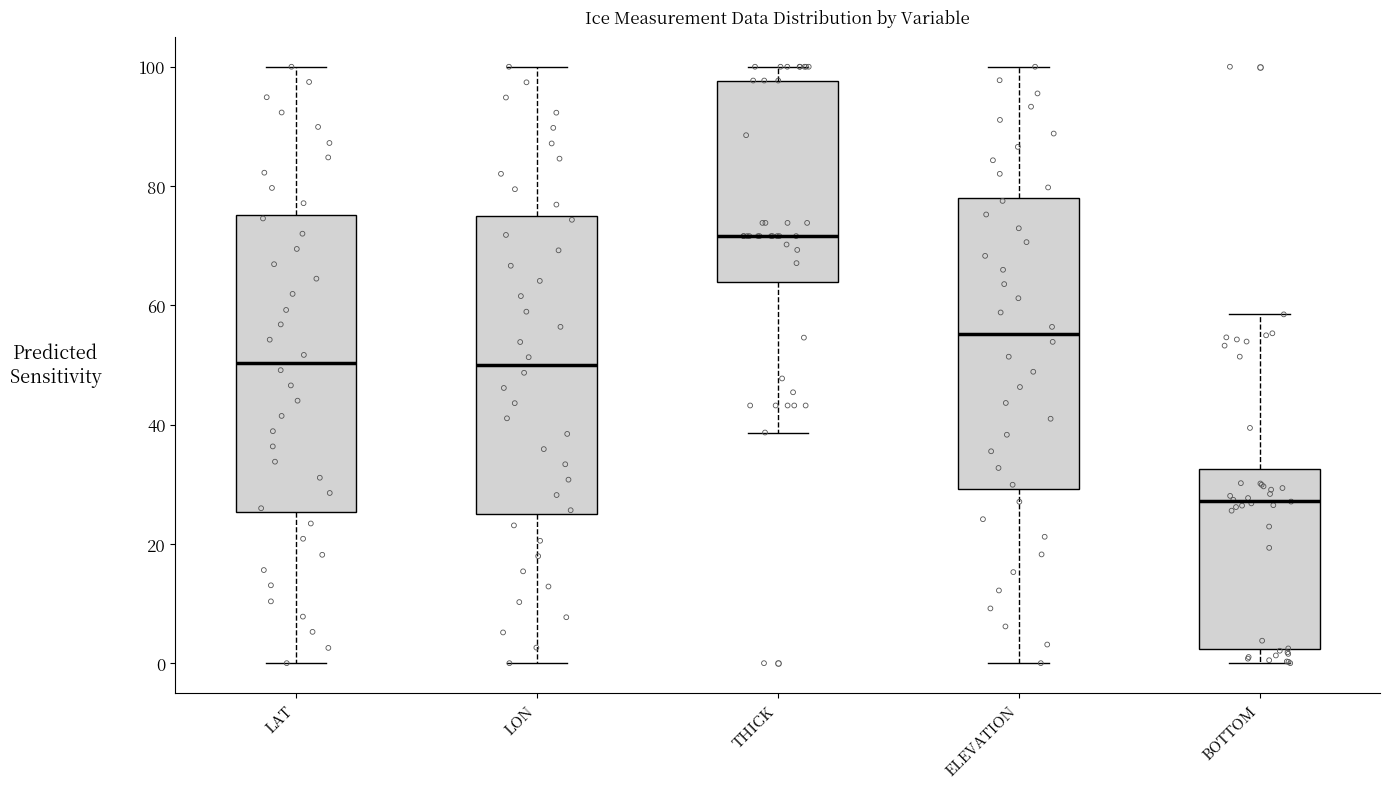

Which box's median line is the highest?

THICK